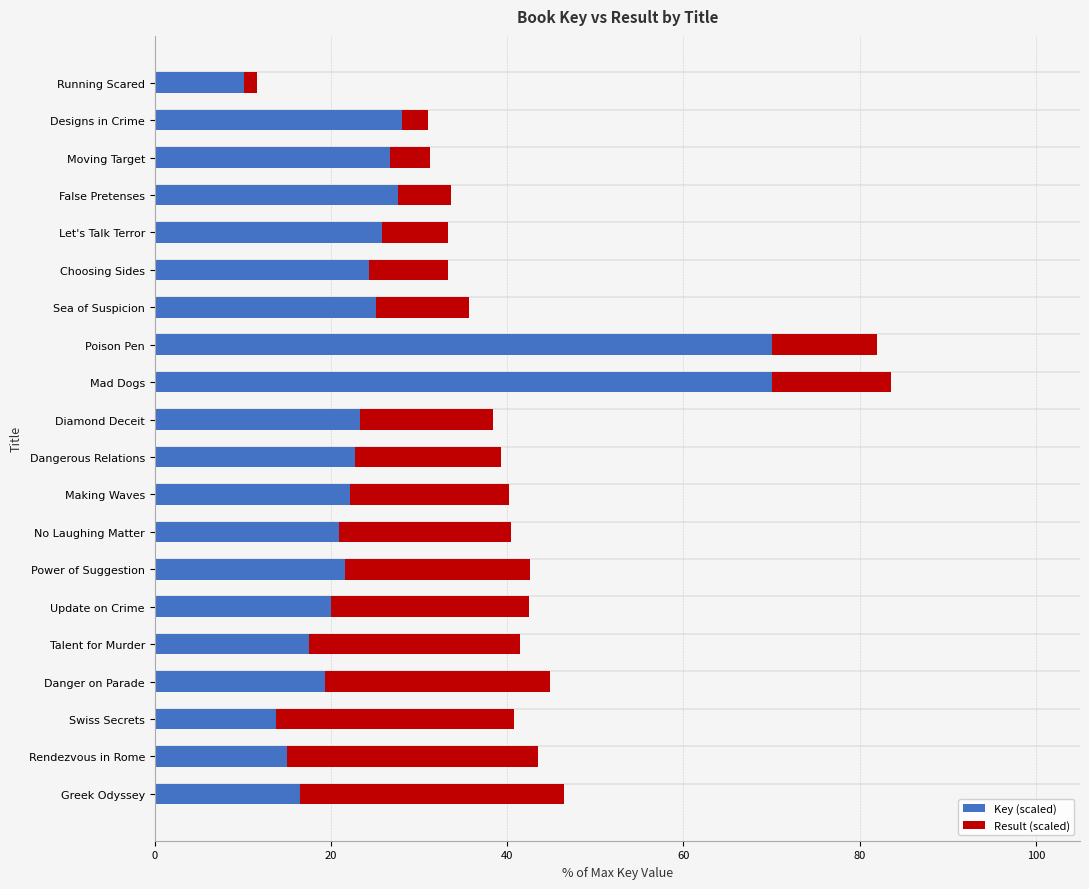

What is the total value across all series at Making Waves?

40.2